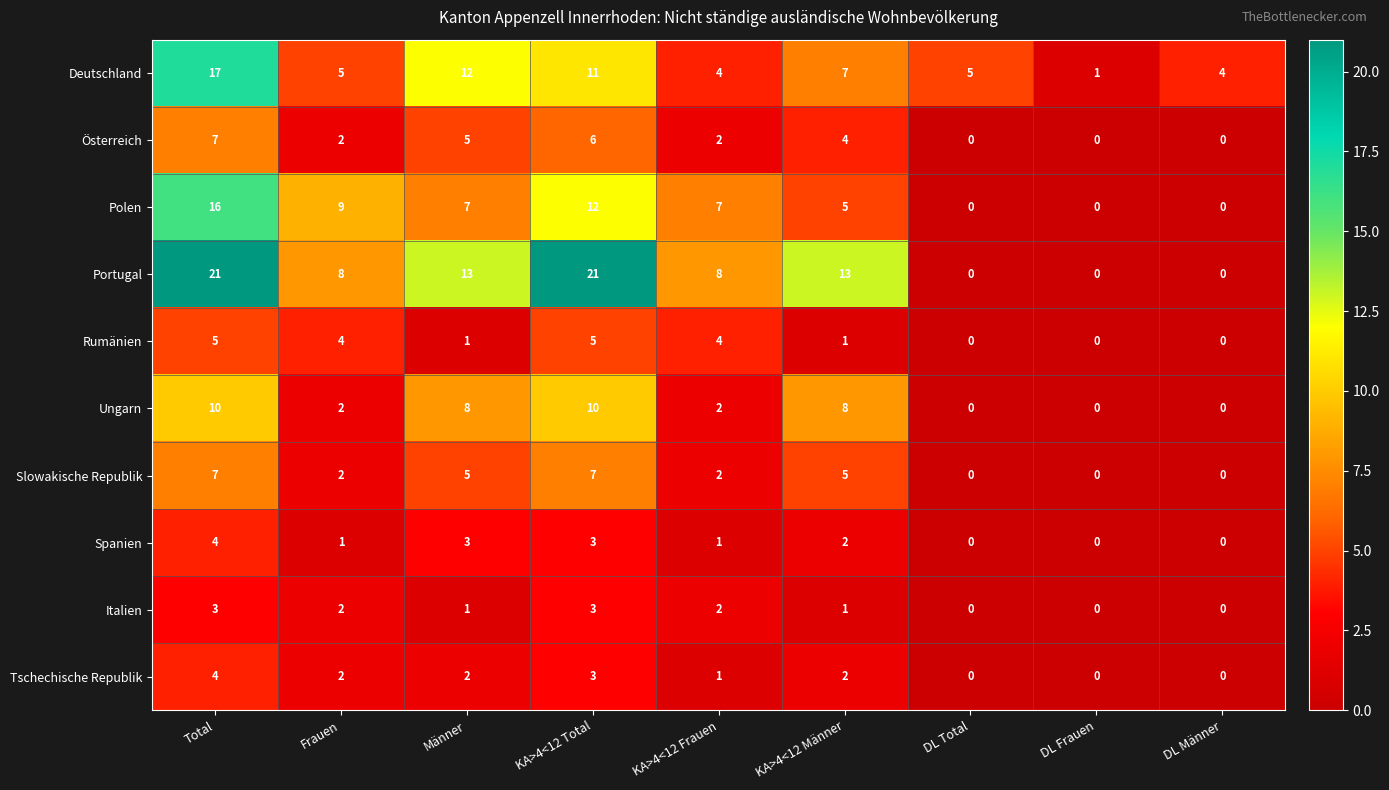

What is the total value across all series at KA>4<12 Männer?

48